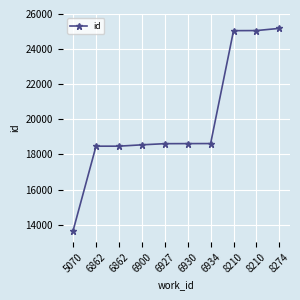

At which label is the value closest to 19419?

6934